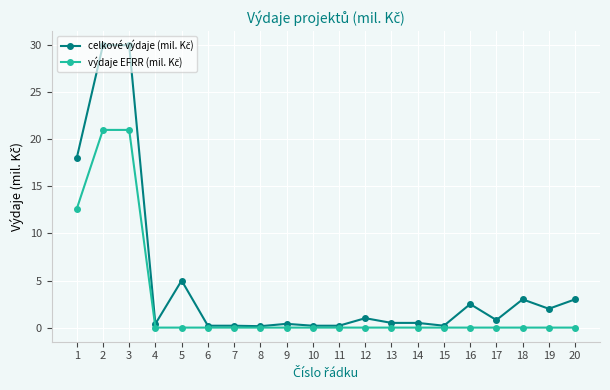

How many lines are shown in the chart?

2